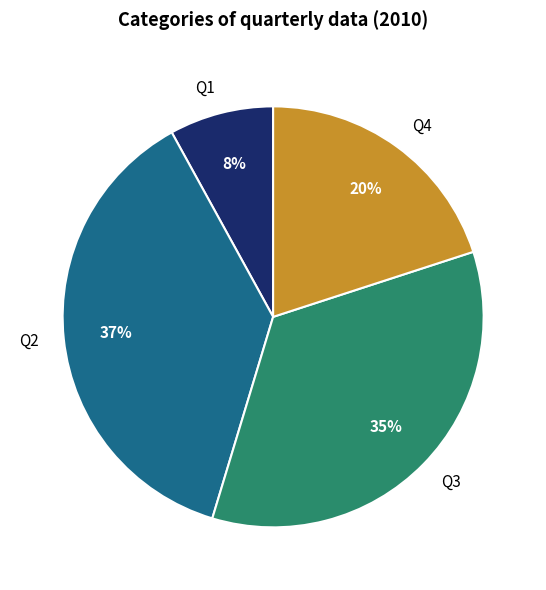

To the nearest percent, what percentage of the pie is Q1?

8%